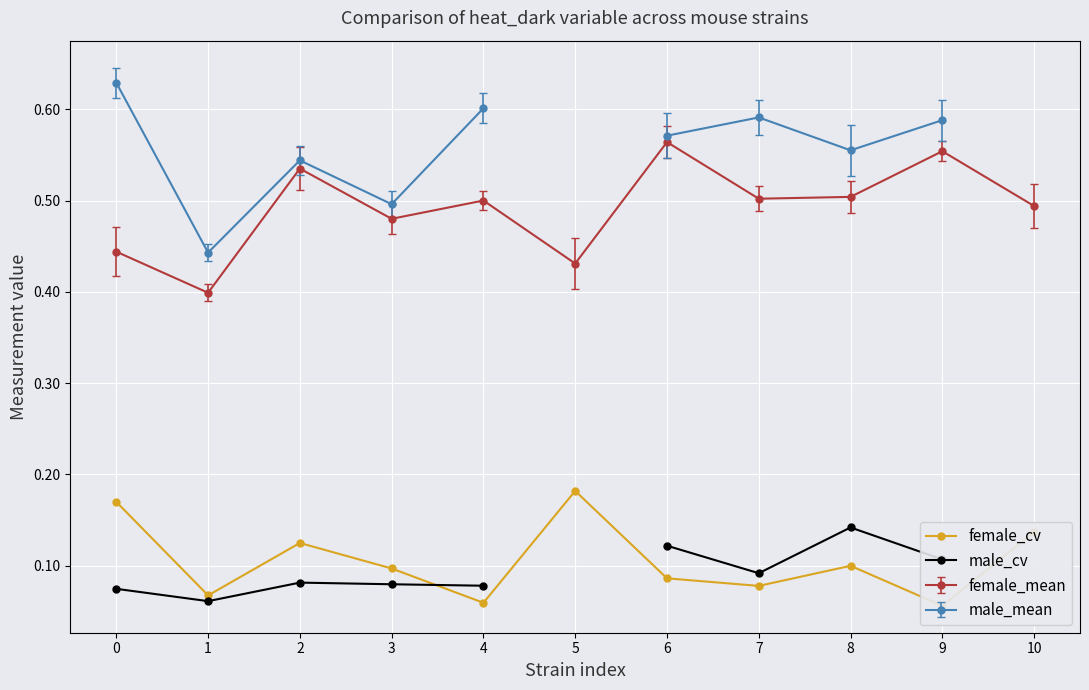

In female_cv, how many points are higher than both neighbors (excluding endpoints)?

3